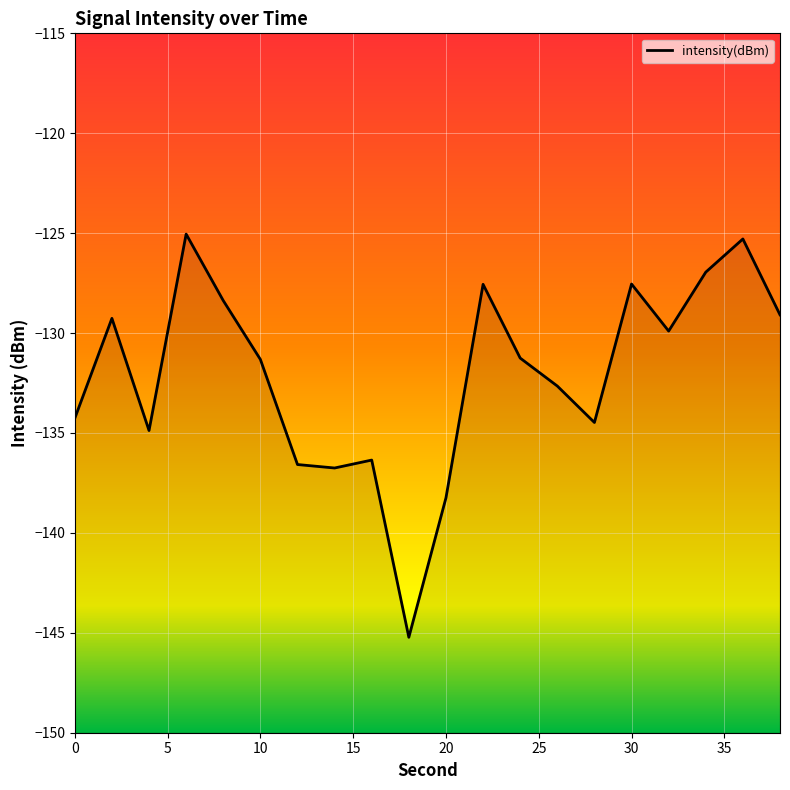

What is the maximum value shown in the chart?

-125.0